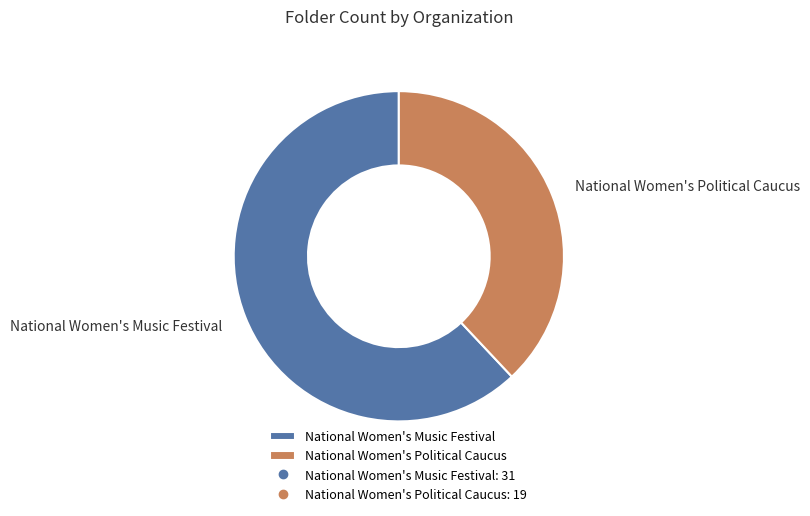

Is the sum of National Women's Political Caucus and National Women's Music Festival greater than half?

Yes